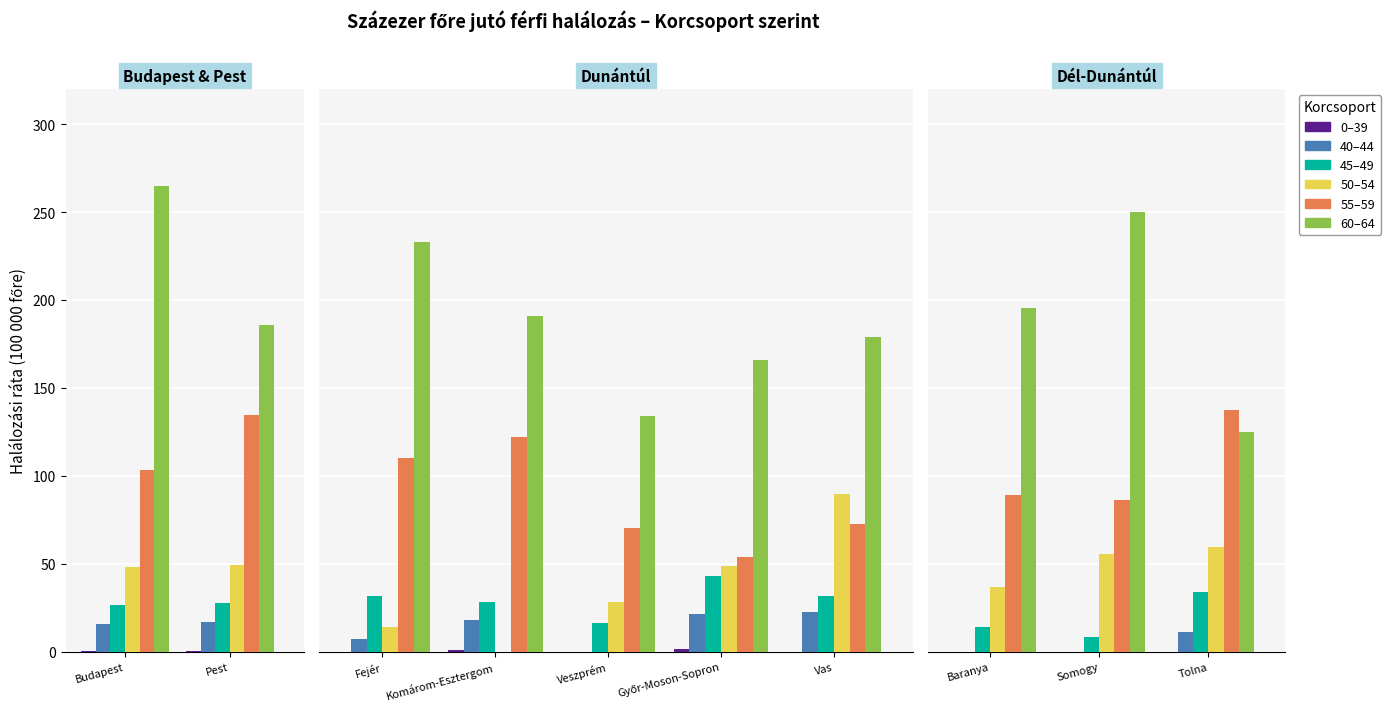

Reading left to right, list all the values displayed in this chart.

0-39: Budapest=0.6	Pest=0.4	Fejér=0.0	Komárom-Esztergom=1.0	Veszprém=0.0	Győr-Moson-Sopron=1.6	Vas=0.0	Baranya=0.0	Somogy=0.0	Tolna=0.0
40-44: Budapest=15.4	Pest=16.5	Fejér=7.0	Komárom-Esztergom=18.0	Veszprém=0.0	Győr-Moson-Sopron=21.4	Vas=22.6	Baranya=0.0	Somogy=0.0	Tolna=11.3
45-49: Budapest=26.5	Pest=27.9	Fejér=31.4	Komárom-Esztergom=28.0	Veszprém=16.2	Győr-Moson-Sopron=43.2	Vas=31.7	Baranya=14.2	Somogy=8.2	Tolna=33.8
50-54: Budapest=48.3	Pest=49.2	Fejér=14.2	Komárom-Esztergom=0.0	Veszprém=28.1	Győr-Moson-Sopron=48.9	Vas=89.7	Baranya=36.9	Somogy=55.5	Tolna=59.3
55-59: Budapest=103.5	Pest=134.6	Fejér=110.1	Komárom-Esztergom=121.8	Veszprém=70.0	Győr-Moson-Sopron=53.9	Vas=72.7	Baranya=89.3	Somogy=86.5	Tolna=137.4
60-64: Budapest=264.8	Pest=185.8	Fejér=232.9	Komárom-Esztergom=190.8	Veszprém=134.3	Győr-Moson-Sopron=165.7	Vas=179.2	Baranya=195.5	Somogy=250.3	Tolna=125.1